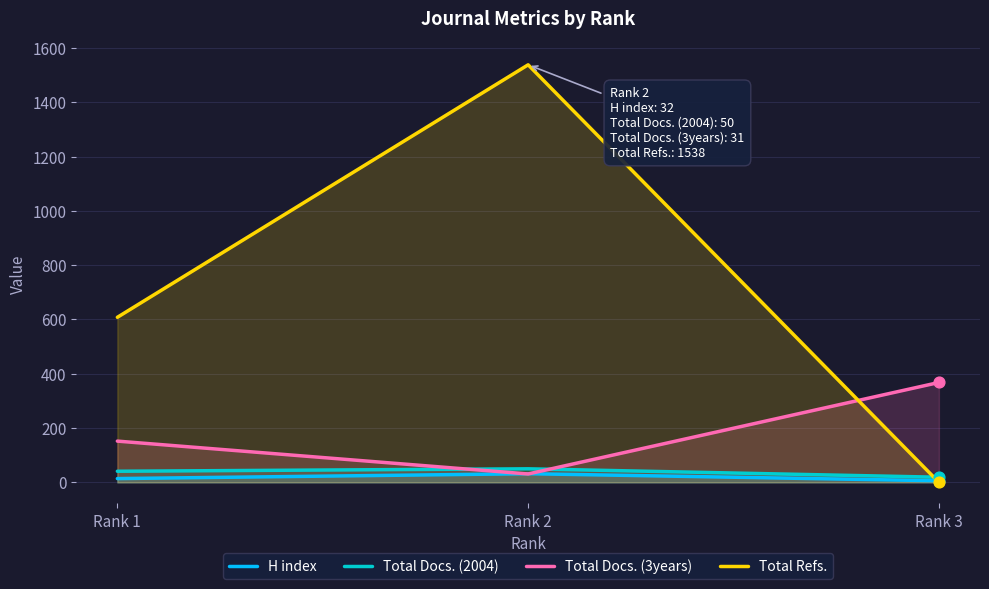

At which category is the sum across all series the highest?

Rank 2